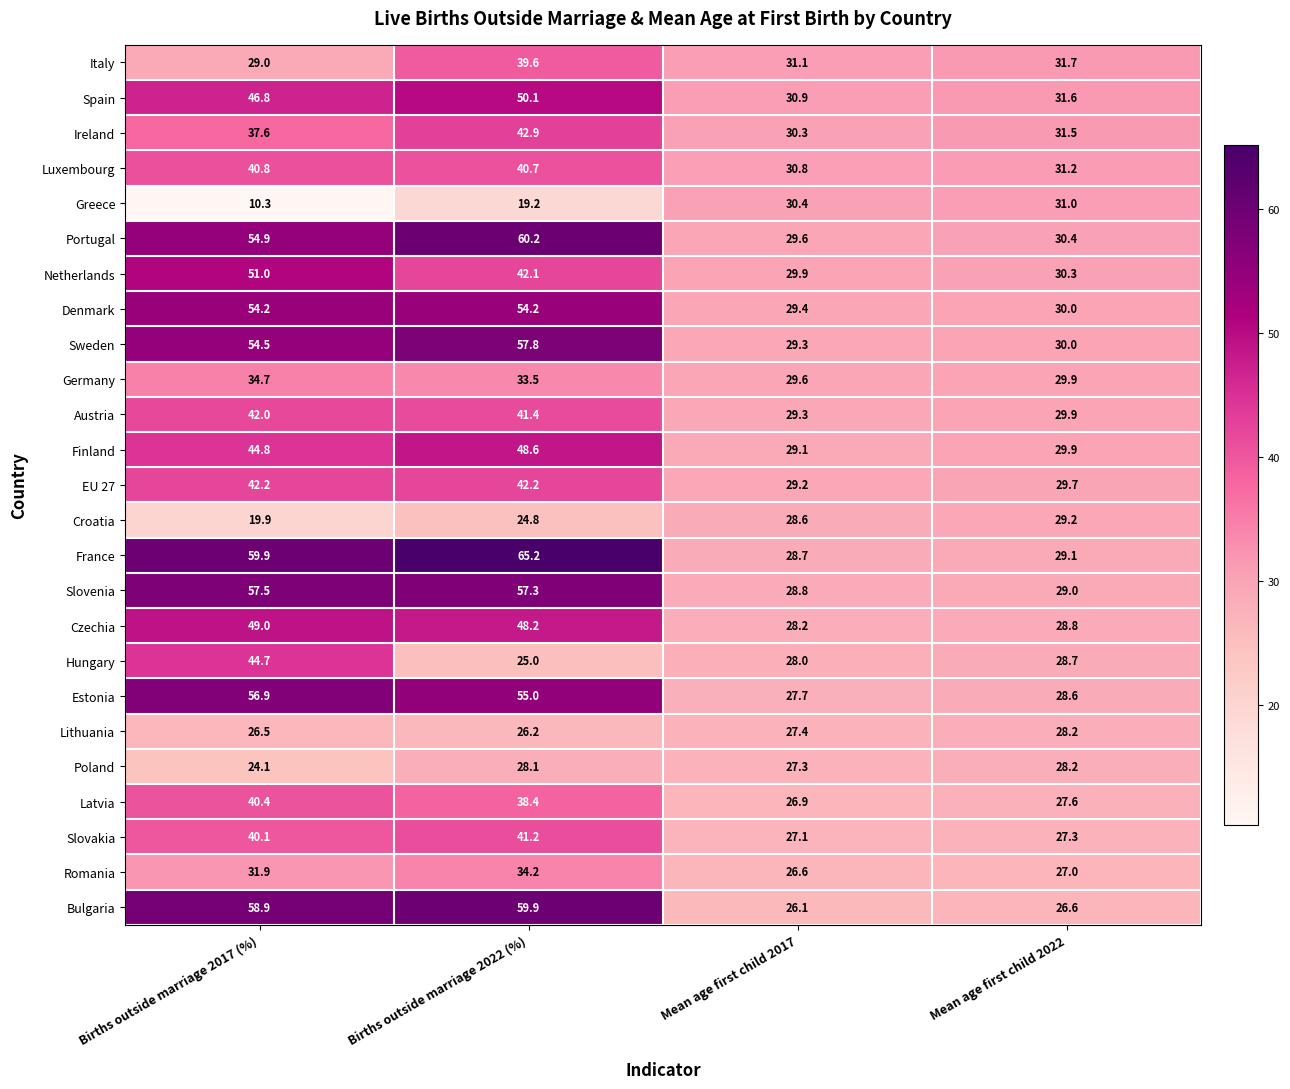

What is the total value across all series at Births outside marriage 2017 (%)?

1052.6